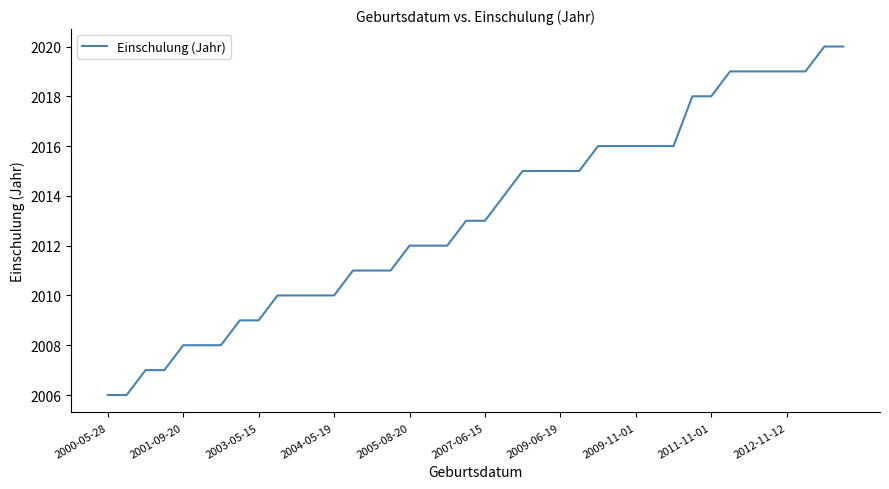

What is the smallest value displayed?

2006